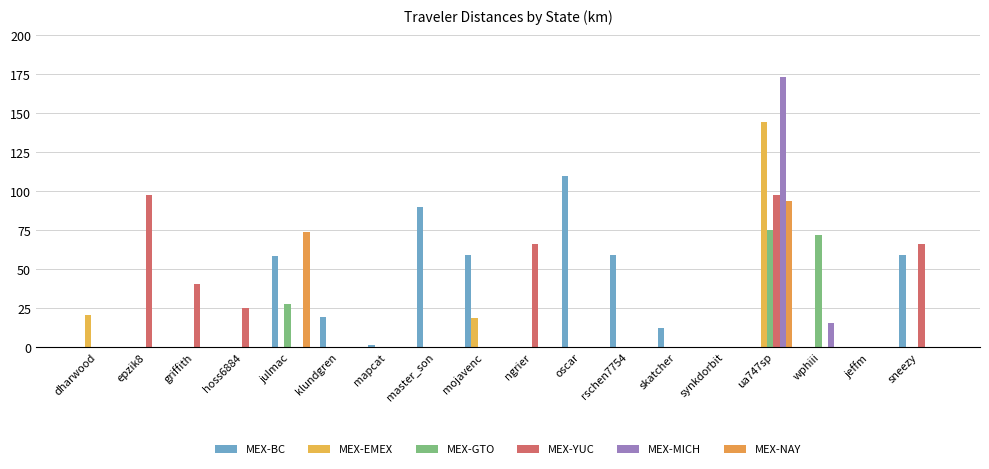

Does the chart contain stacked bars?

No